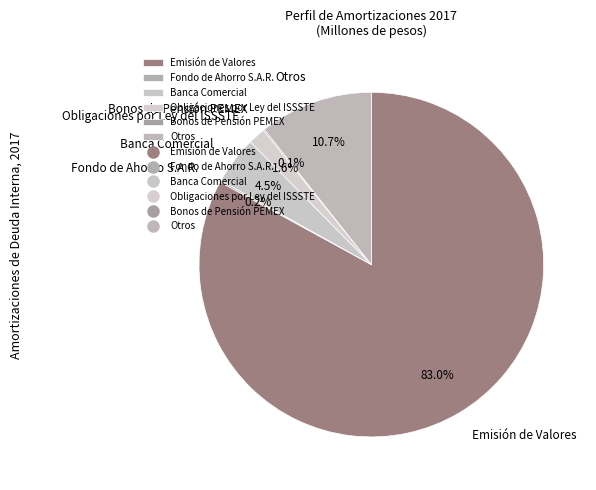

How much of the chart is everything except Otros?

89.3%